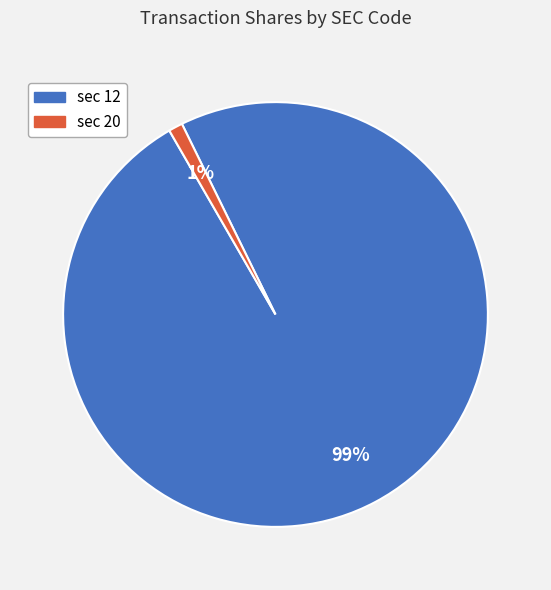

Rank the categories by value from lowest to highest.

sec 20, sec 12